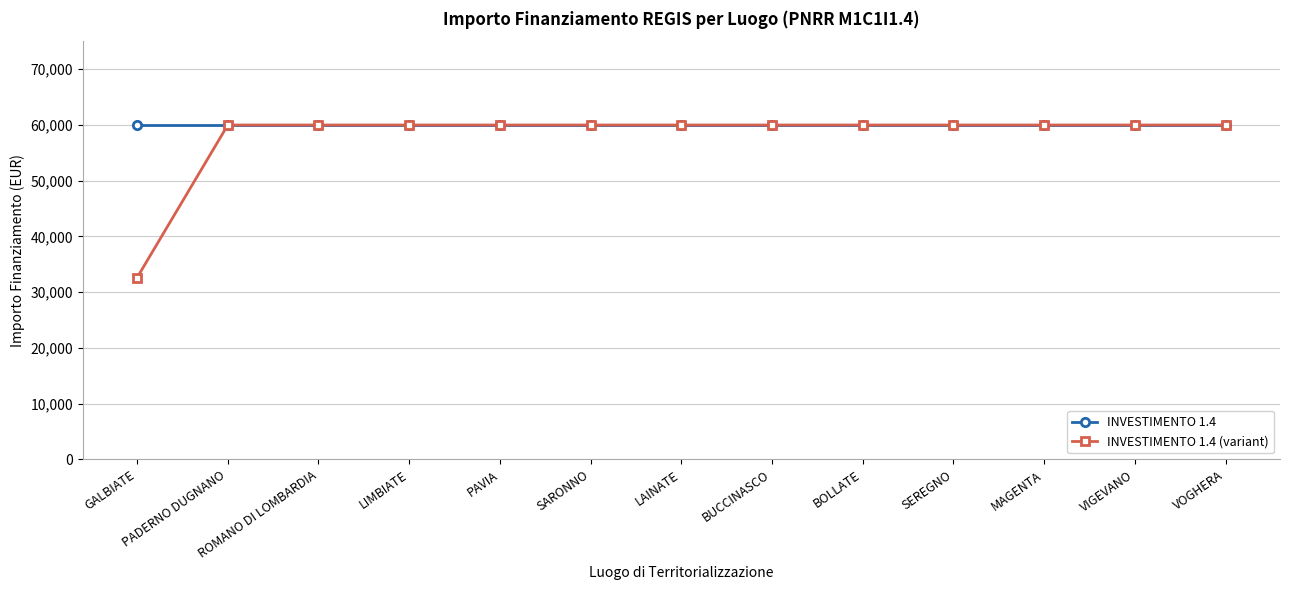

Count the number of categories in the chart.

13